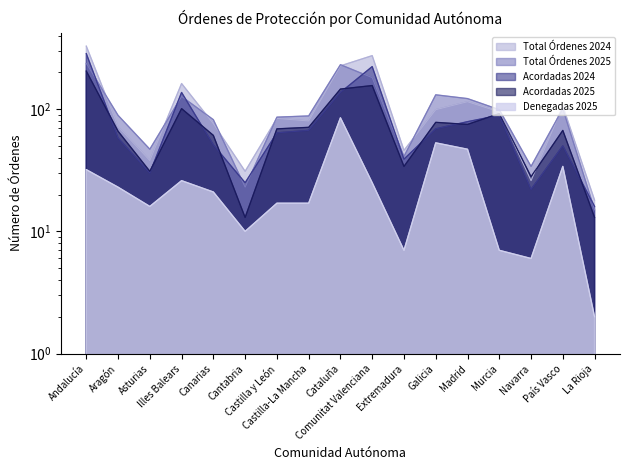

What is the difference between the highest and lowest values at La Rioja?

16